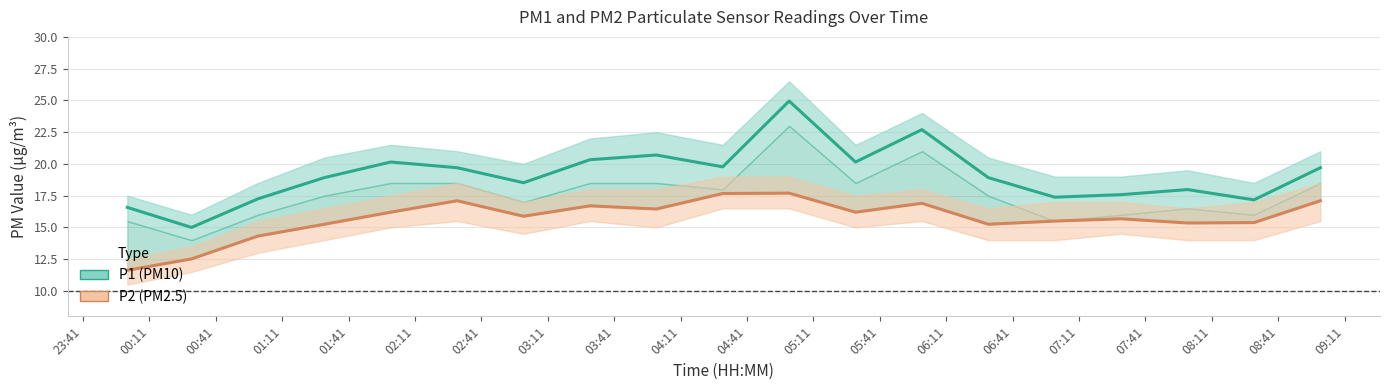

How many distinct data groups are displayed?

2